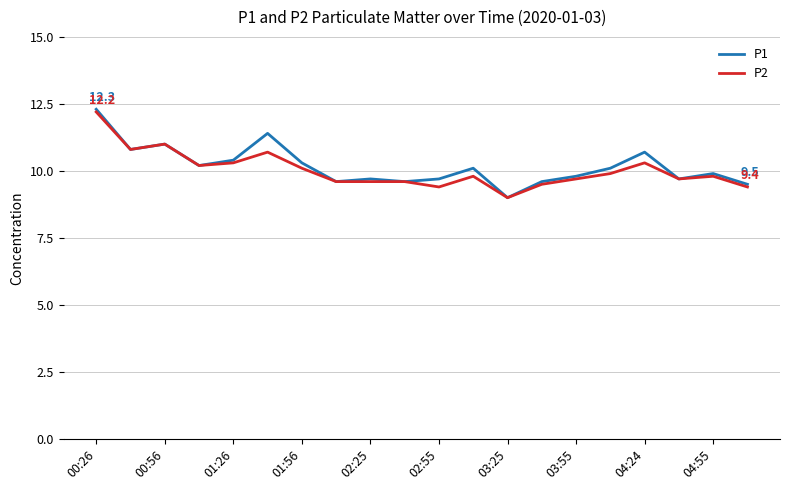

What is the greatest value displayed?

12.3